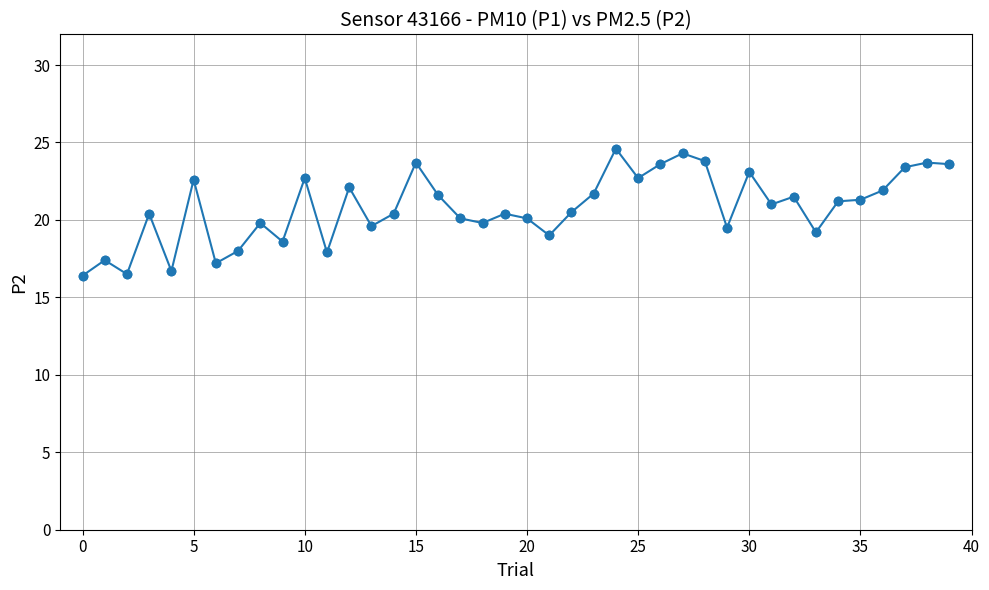

What is the value of the 37th point from the left?

21.9